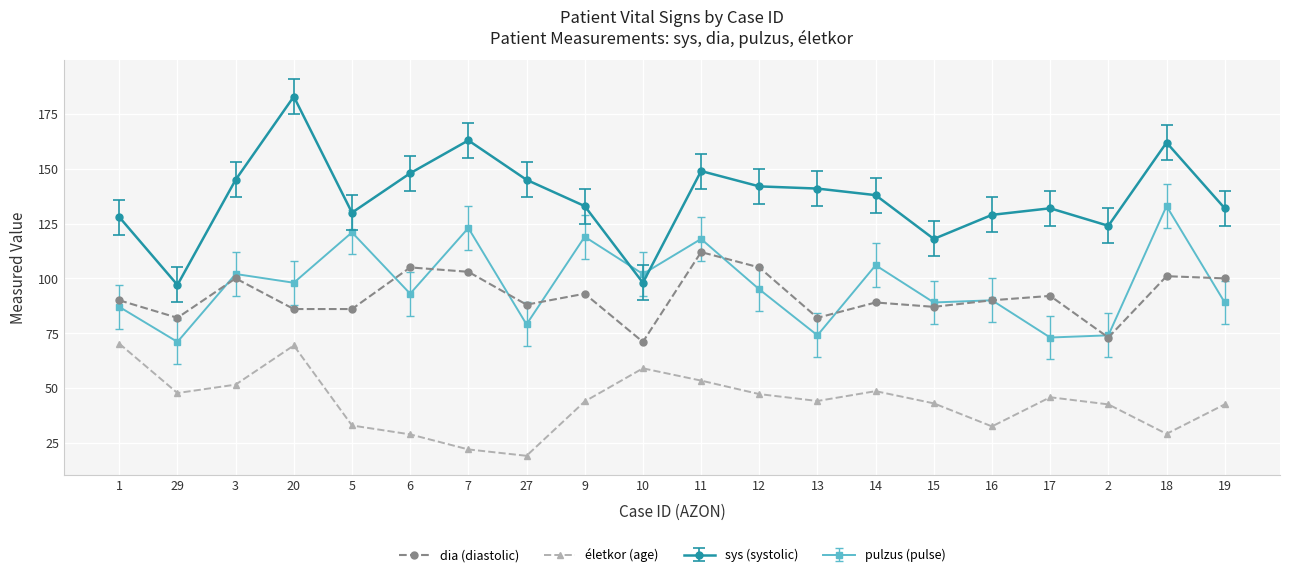

Which series changed the most between 14 and 15?

sys (systolic)